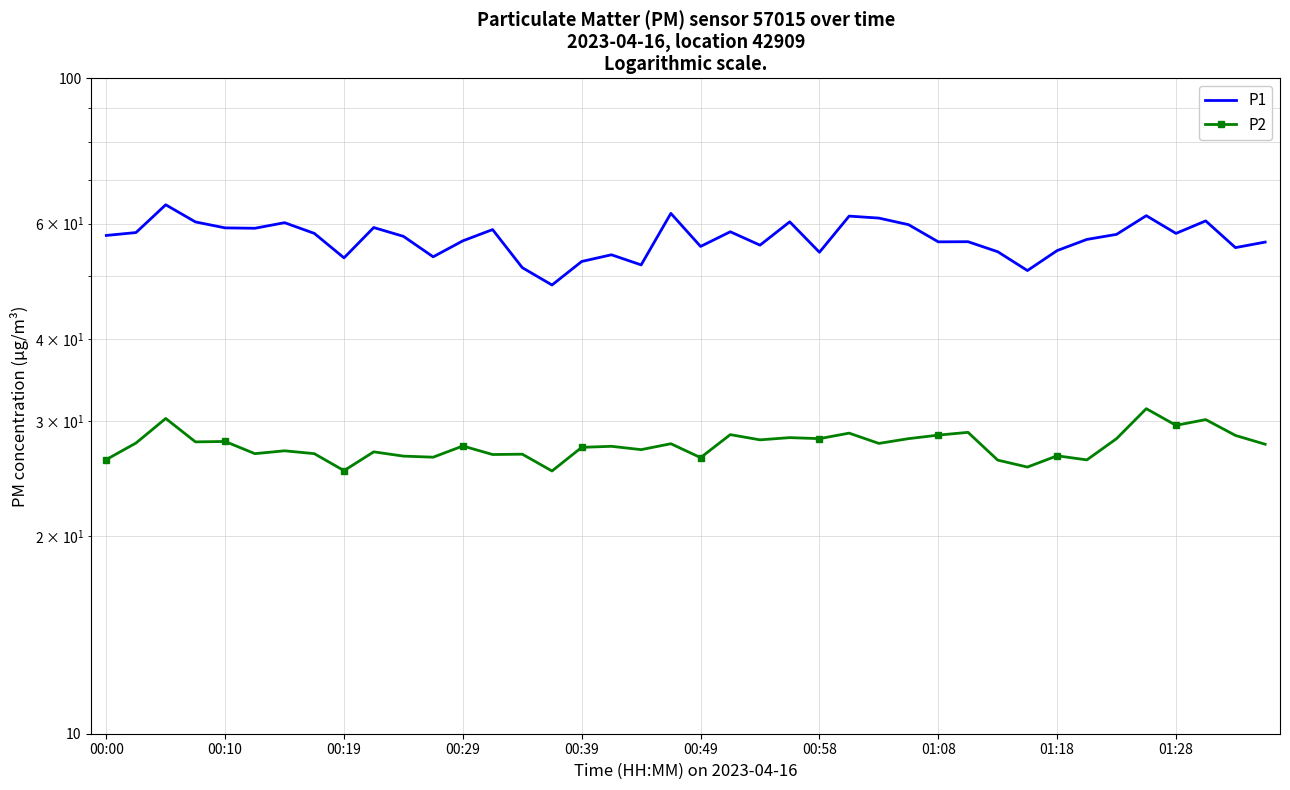

In P2, how many points are higher than both neighbors (excluding endpoints)?

15